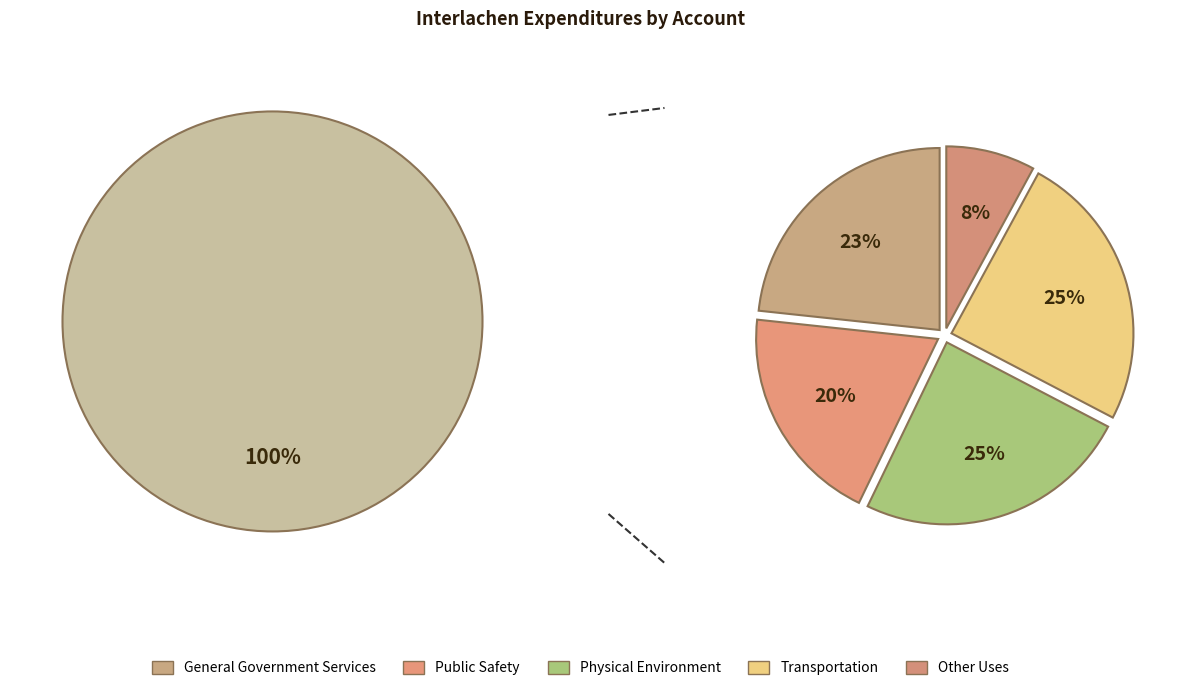

The Other Uses slice represents 14% of the pie. True or false?

False